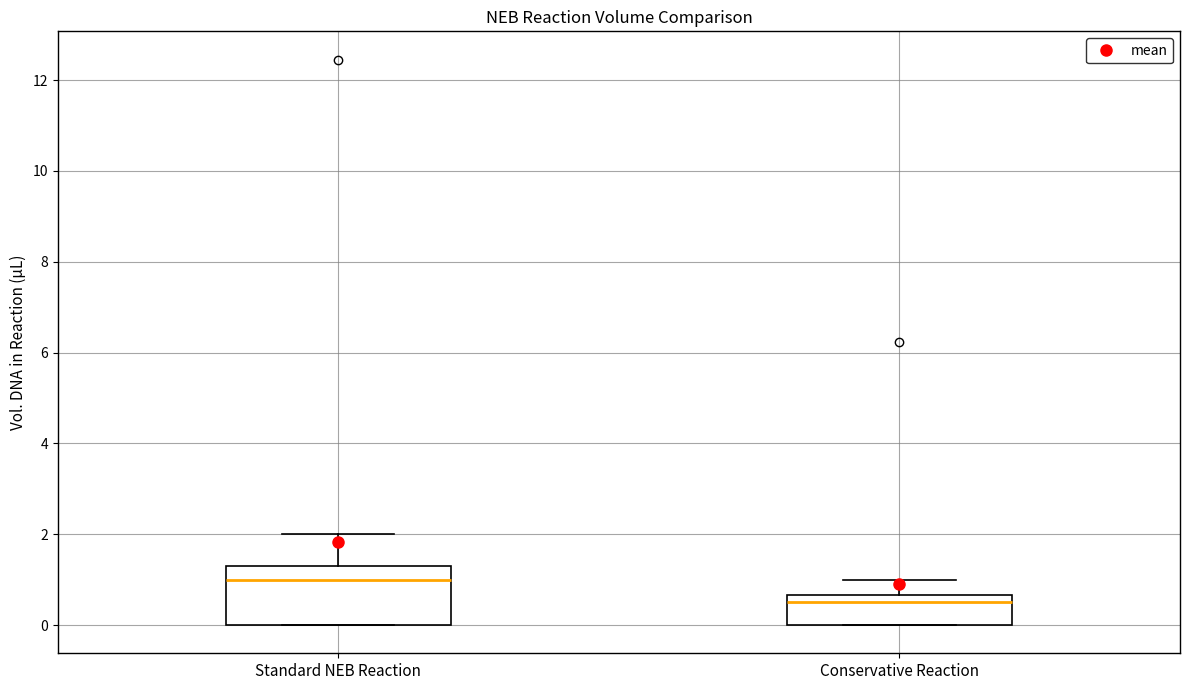

Which box's median line is the lowest?

Conservative Reaction